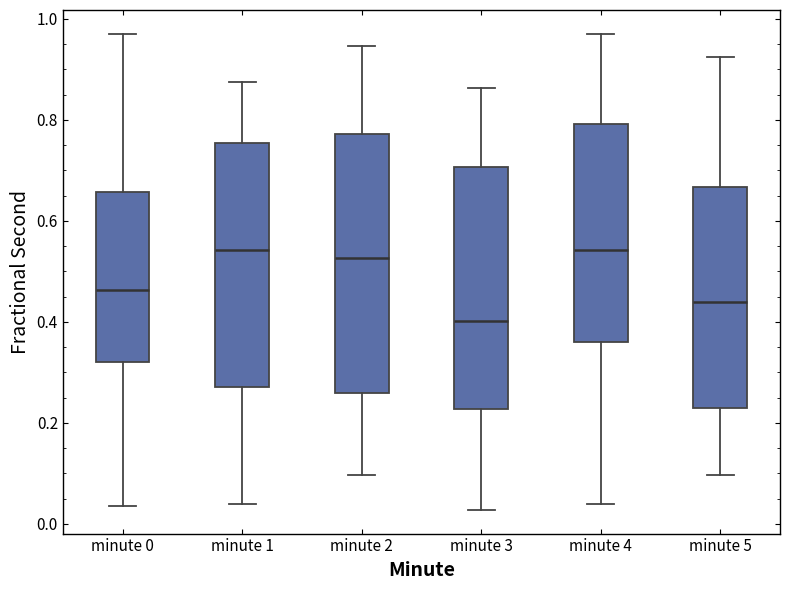

Reading left to right, read every box against the y-axis: the position of its median line, the range the box covers, and the ends of its whiskers. The values are not printed on the chart, so give them approximately, as read against the axis.

minute 0: median 0.46, box 0.32 to 0.66, whiskers 0.04 to 0.98
minute 1: median 0.54, box 0.28 to 0.76, whiskers 0.04 to 0.88
minute 2: median 0.52, box 0.26 to 0.78, whiskers 0.10 to 0.94
minute 3: median 0.40, box 0.22 to 0.70, whiskers 0.02 to 0.86
minute 4: median 0.54, box 0.36 to 0.80, whiskers 0.04 to 0.98
minute 5: median 0.44, box 0.22 to 0.66, whiskers 0.10 to 0.92